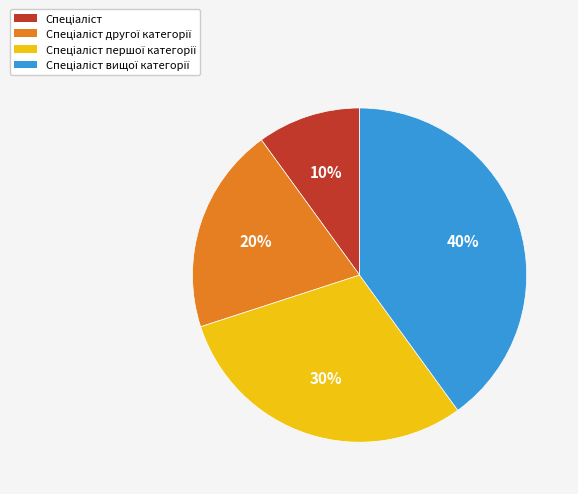

To the nearest percent, what is the average slice percentage?

25%